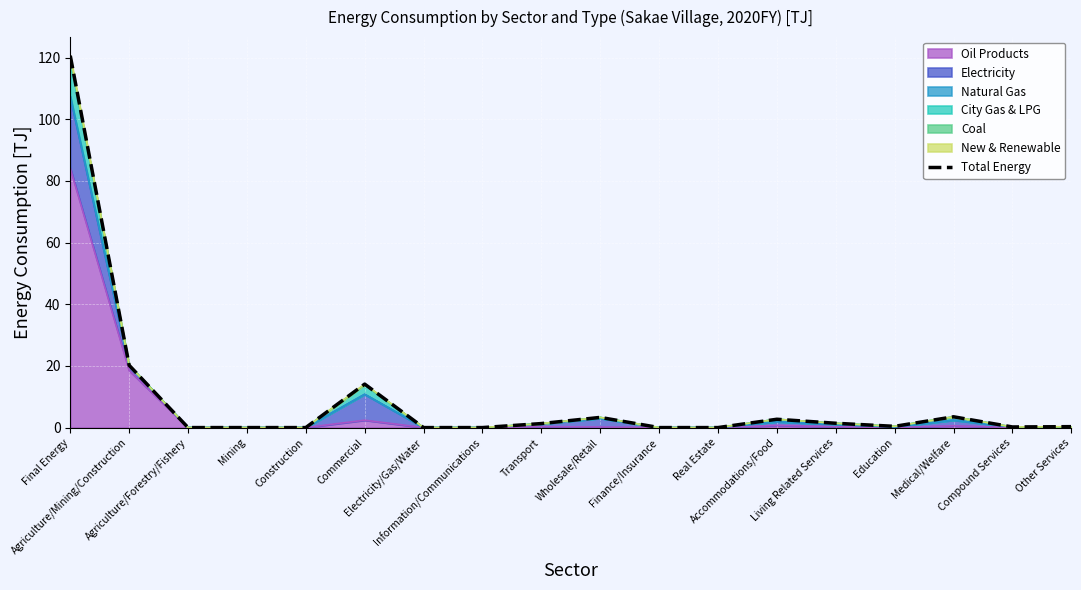

Which has a higher value, Electricity/Gas/Water or Agriculture/Forestry/Fishery?

Electricity/Gas/Water